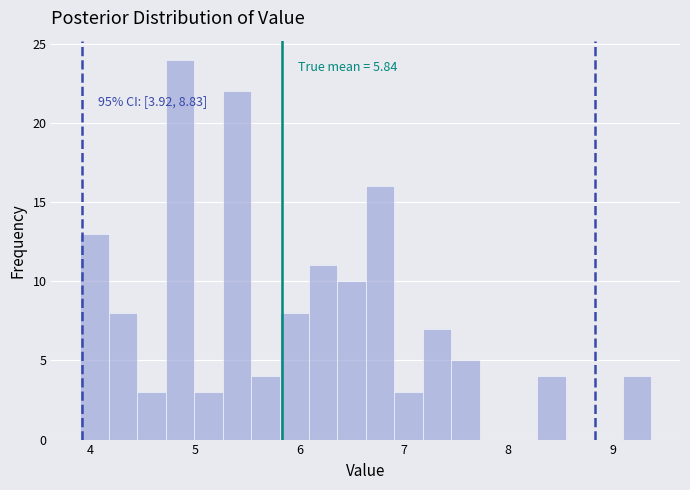

Around what value on the x-axis is the tallest bar? Give the approximate position of its centre, as read against the axis.

4.9